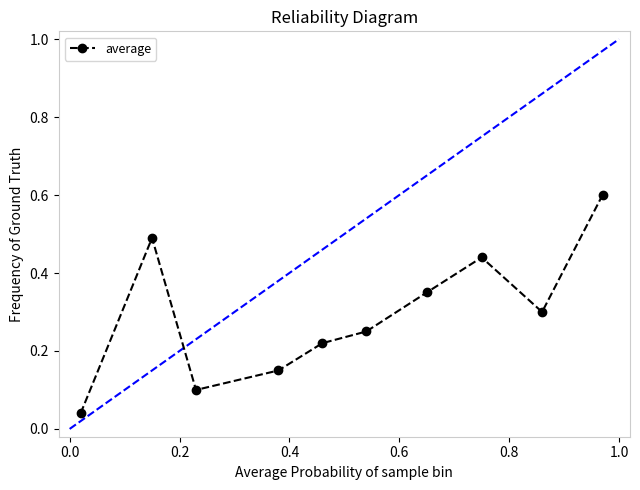

What is the average value?

0.3